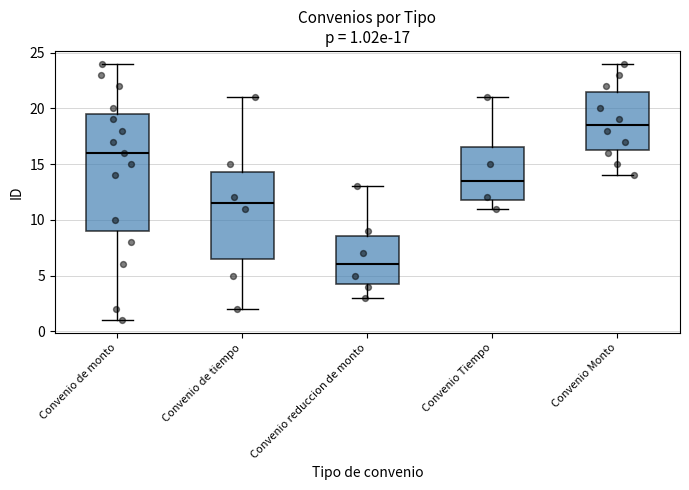

Which box has the lowest median line?

Convenio reduccion de monto